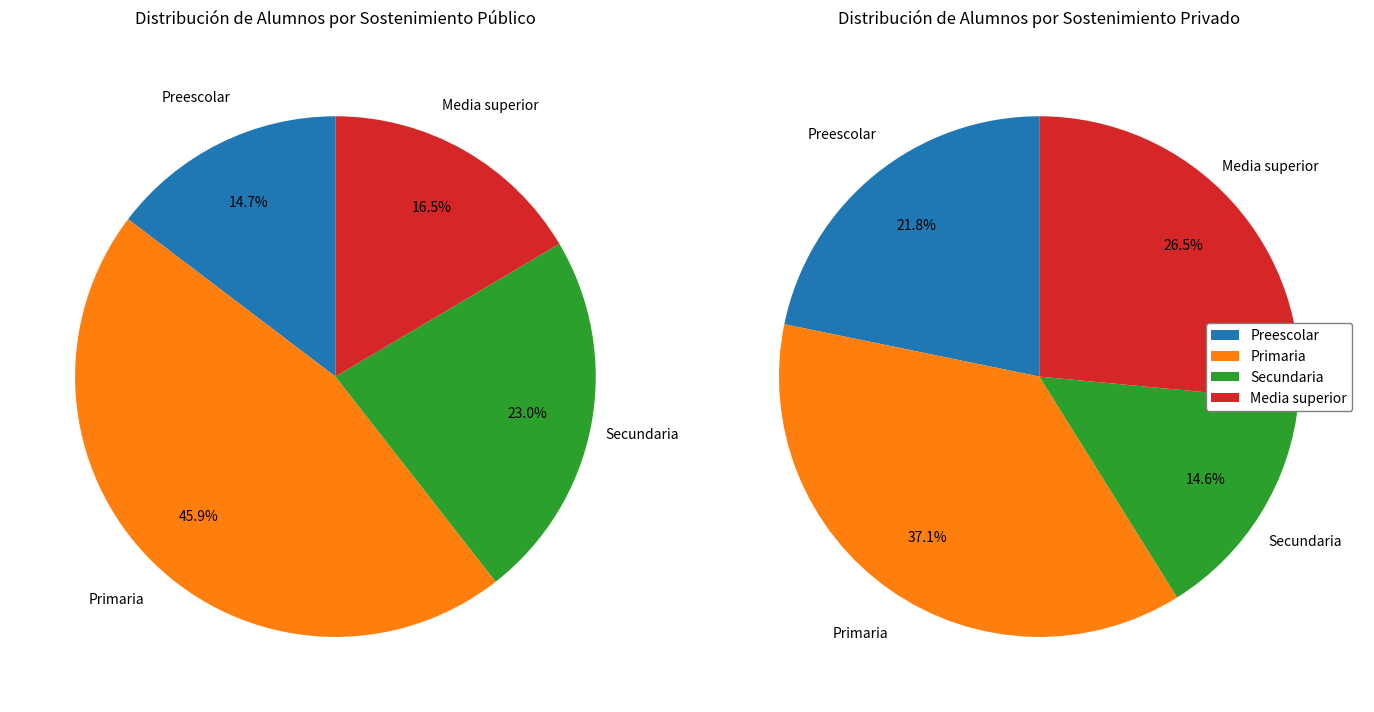

The Primaria slice represents 39% of the pie. True or false?

False